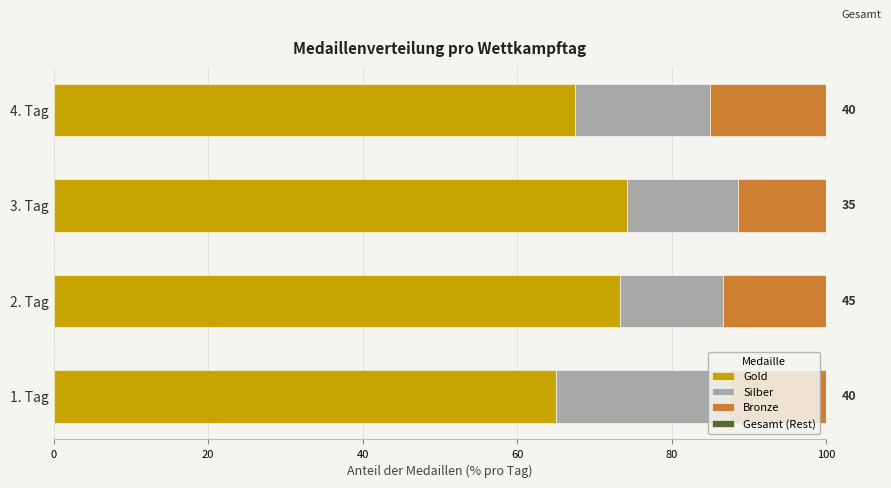

What is the maximum value for Gold?

74.3